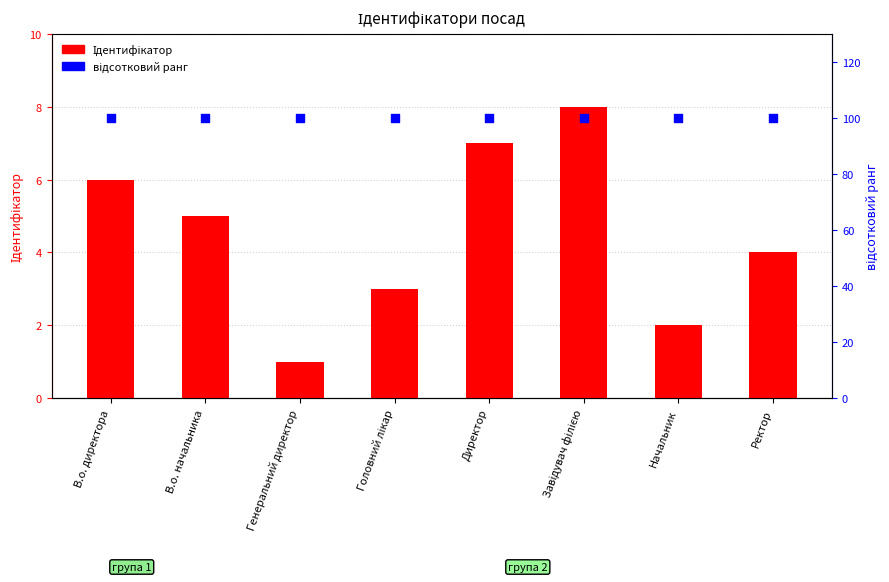

What is the total value across all series at Головний лікар?

103